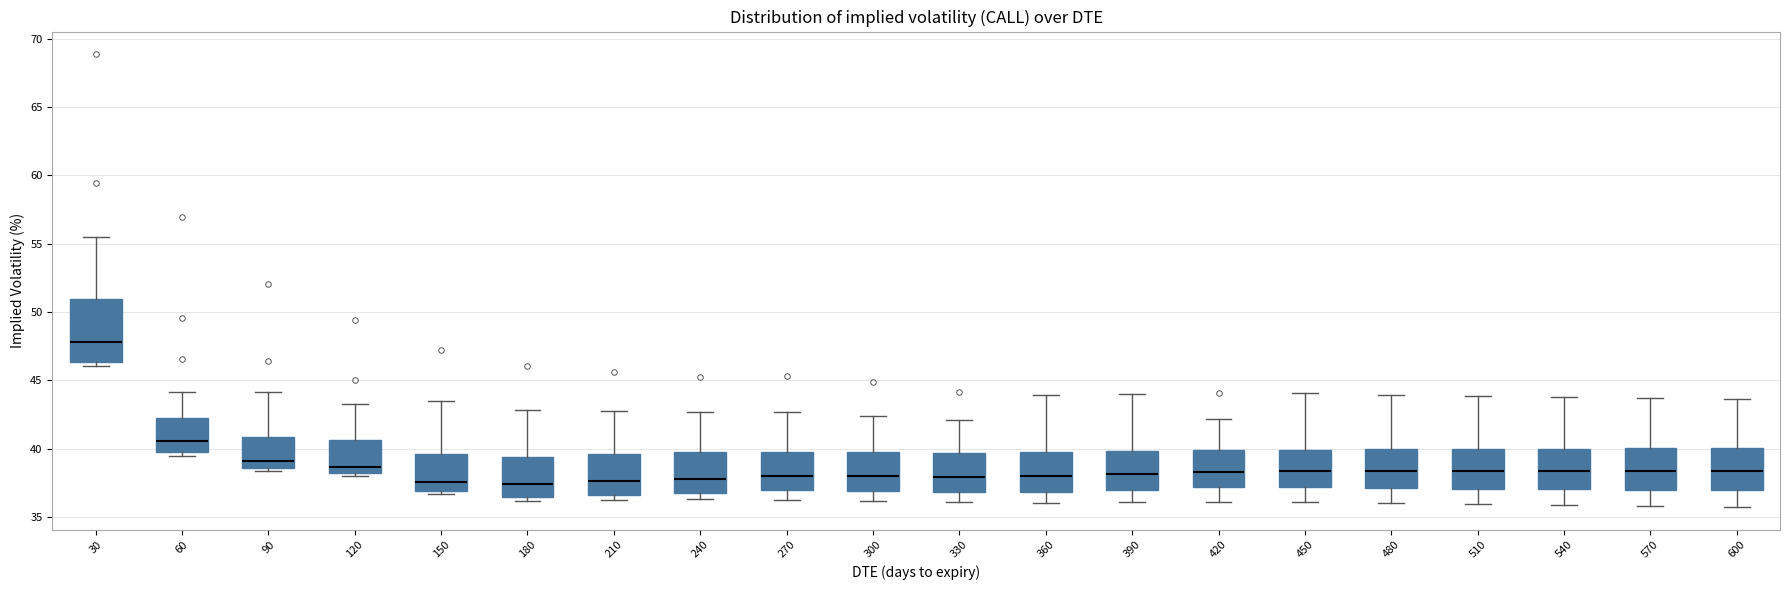

Reading left to right, transcribe this box plot: for each box, give where its median line is, the range the box spans, and where its two whiskers end, as read against the y-axis. The values are not printed on the chart, so give them approximately, as read against the axis.

30: median 48.0, box 46.5 to 51.0, whiskers 46.0 to 55.5
60: median 40.5, box 40.0 to 42.5, whiskers 39.5 to 44.0
90: median 39.0, box 38.5 to 41.0, whiskers 38.5 (just below the box's lower edge) to 44.0
120: median 38.5, box 38.0 to 40.5, whiskers 38.0 (just below the box's lower edge) to 43.5
150: median 37.5, box 37.0 to 39.5, whiskers 36.5 to 43.5
180: median 37.5, box 36.5 to 39.5, whiskers 36.0 to 43.0
210: median 37.5, box 36.5 to 39.5, whiskers 36.5 (just below the box's lower edge) to 43.0
240: median 38.0, box 37.0 to 40.0, whiskers 36.5 to 42.5
270: median 38.0, box 37.0 to 40.0, whiskers 36.5 to 42.5
300: median 38.0, box 37.0 to 39.5, whiskers 36.0 to 42.5
330: median 38.0, box 37.0 to 39.5, whiskers 36.0 to 42.0
360: median 38.0, box 37.0 to 39.5, whiskers 36.0 to 44.0
390: median 38.0, box 37.0 to 40.0, whiskers 36.0 to 44.0
420: median 38.5, box 37.0 to 40.0, whiskers 36.0 to 42.0
450: median 38.5, box 37.0 to 40.0, whiskers 36.0 to 44.0
480: median 38.5, box 37.0 to 40.0, whiskers 36.0 to 44.0
510: median 38.5, box 37.0 to 40.0, whiskers 36.0 to 44.0
540: median 38.5, box 37.0 to 40.0, whiskers 36.0 to 44.0
570: median 38.5, box 37.0 to 40.0, whiskers 36.0 to 43.5
600: median 38.5, box 37.0 to 40.0, whiskers 35.5 to 43.5